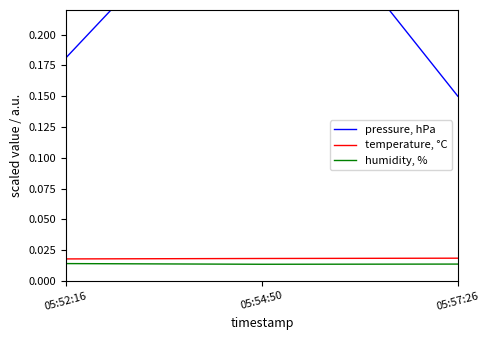

Rank the series by their maximum value, from highest to lowest.

pressure, hPa, temperature, °C, humidity, %